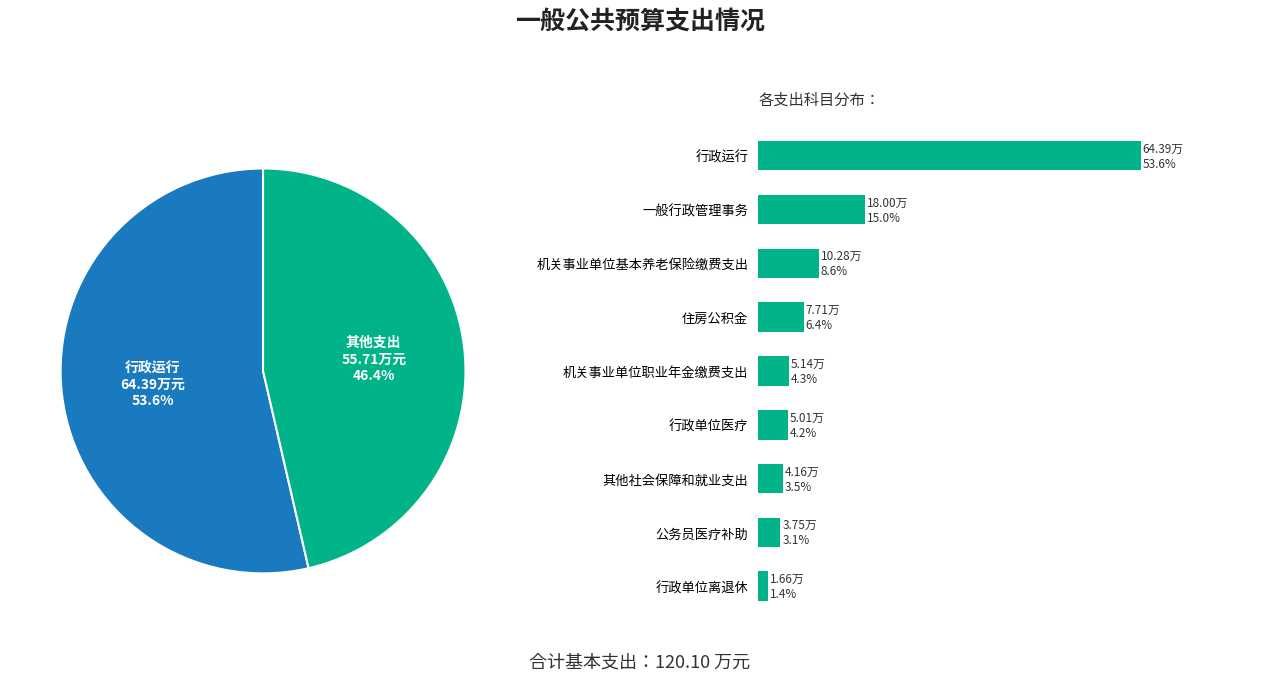

Is there any slice that represents more than half of the pie?

Yes